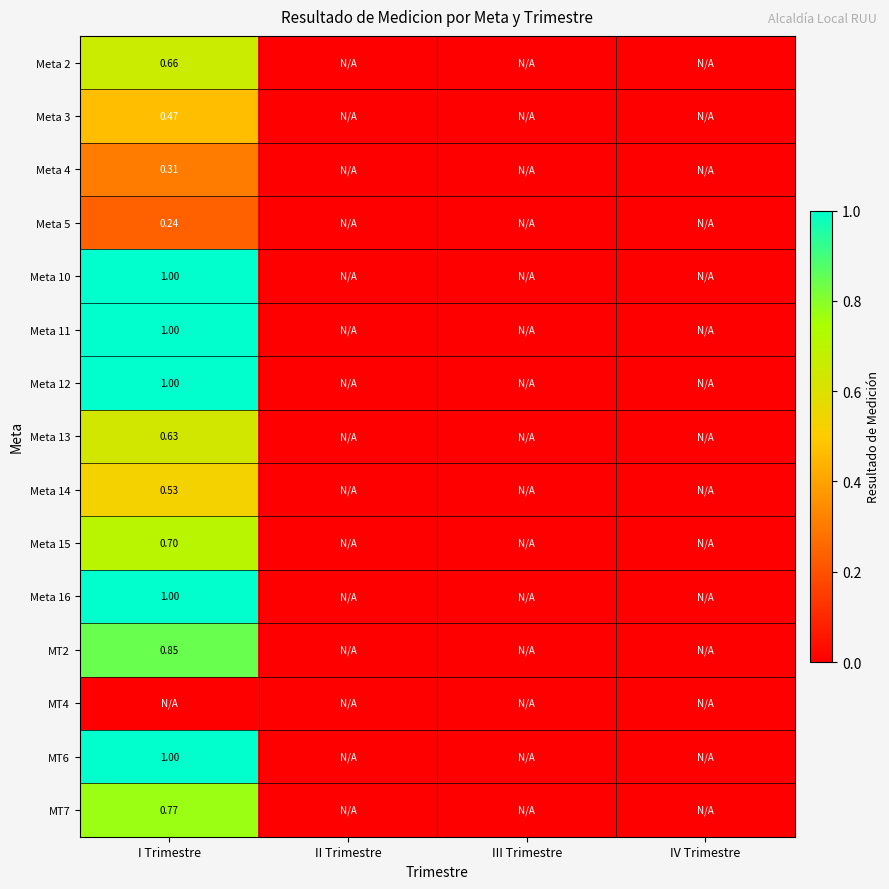

The MT2 series shows 0.0 at II Trimestre. True or false?

True